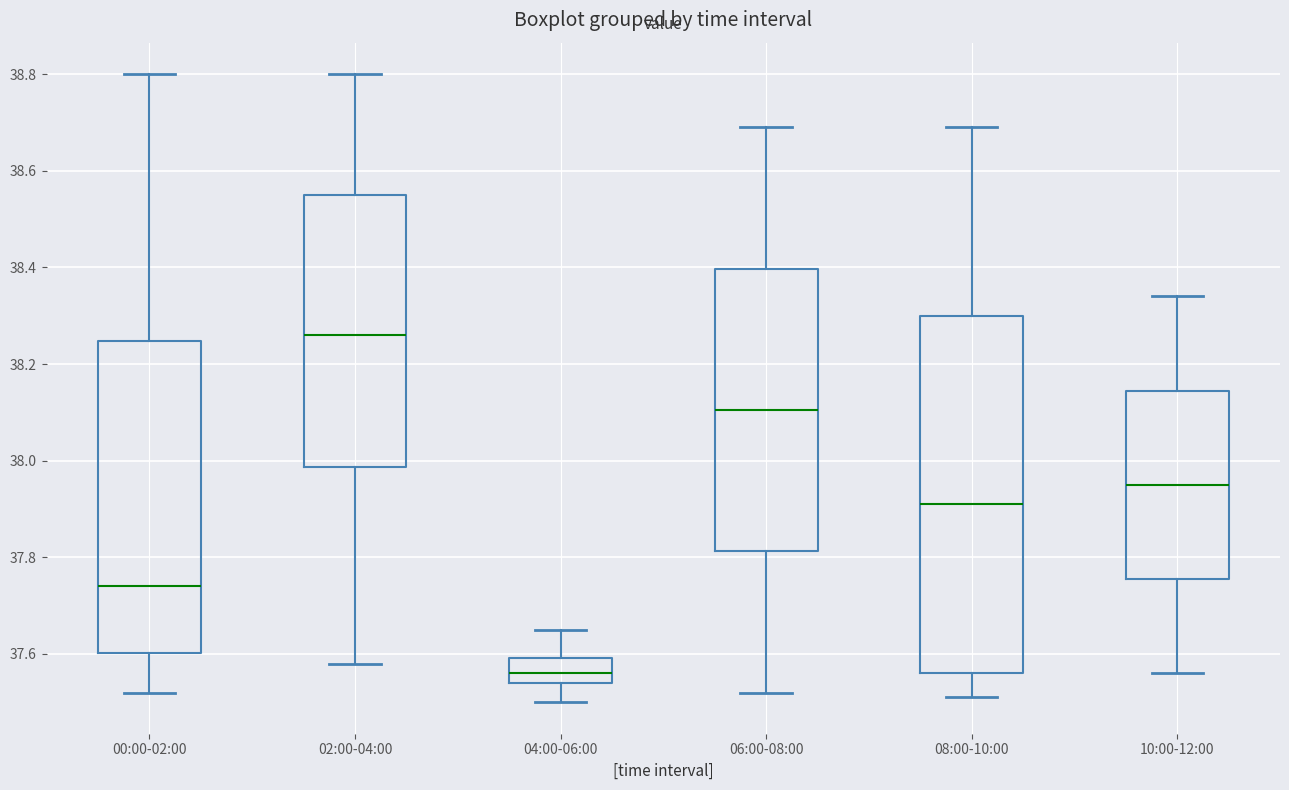

Which box is the tallest, from its lower edge to its upper edge?

08:00-10:00